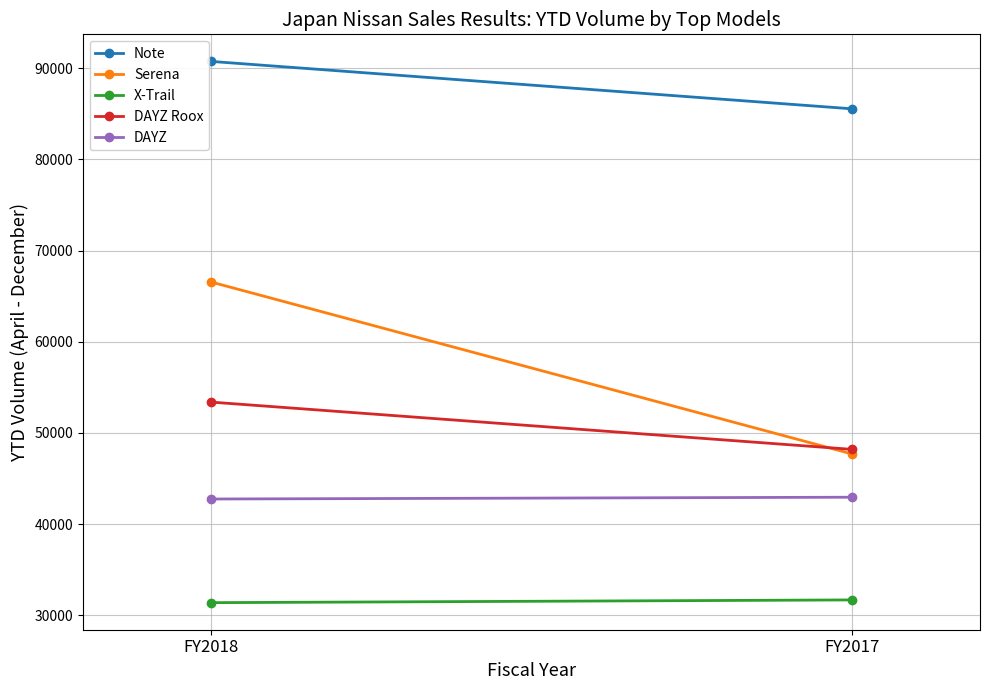

What is the average value of the DAYZ Roox series?

50785